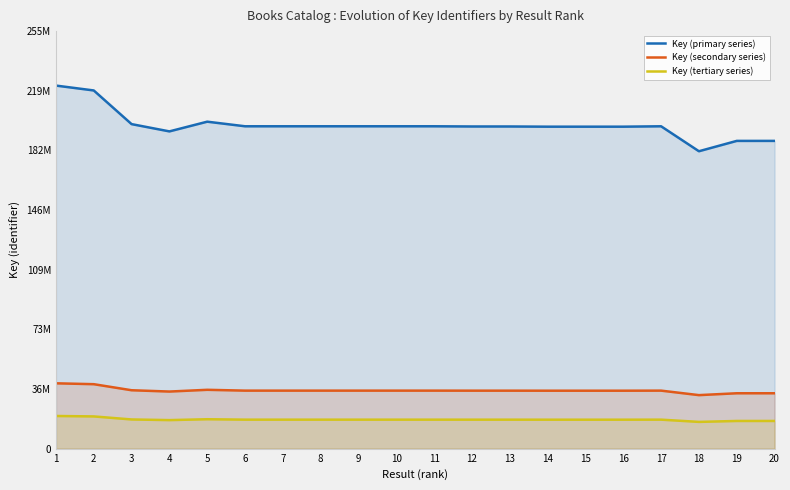

How many lines are shown in the chart?

3